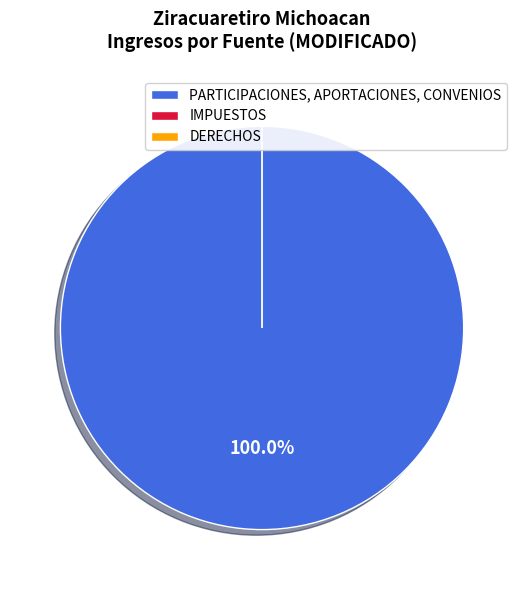

What portion of the pie excludes IMPUESTOS?

100.0%